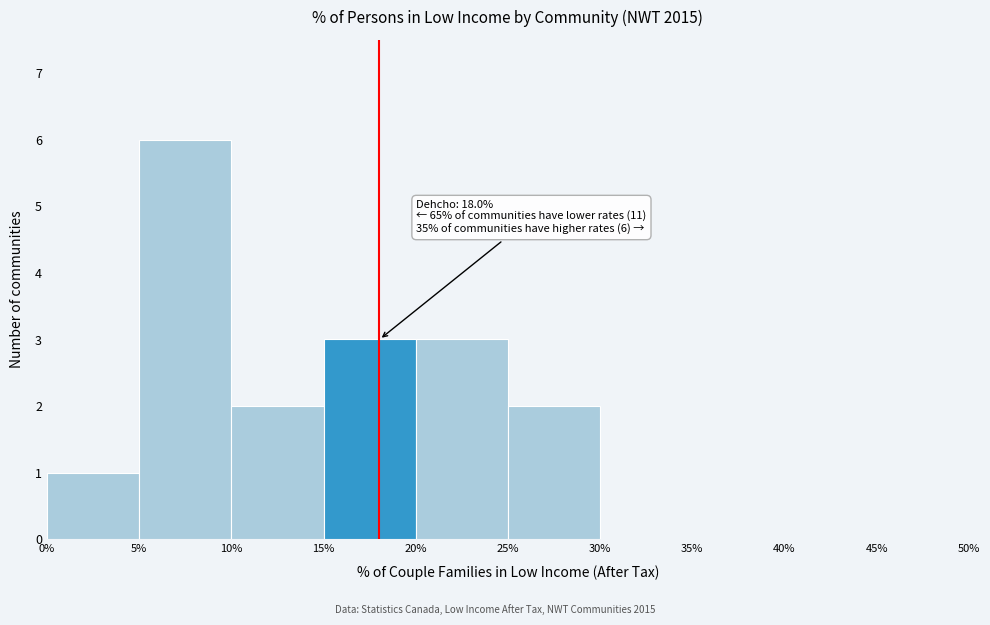

Which range on the x-axis has the tallest bar?

5% to 10%